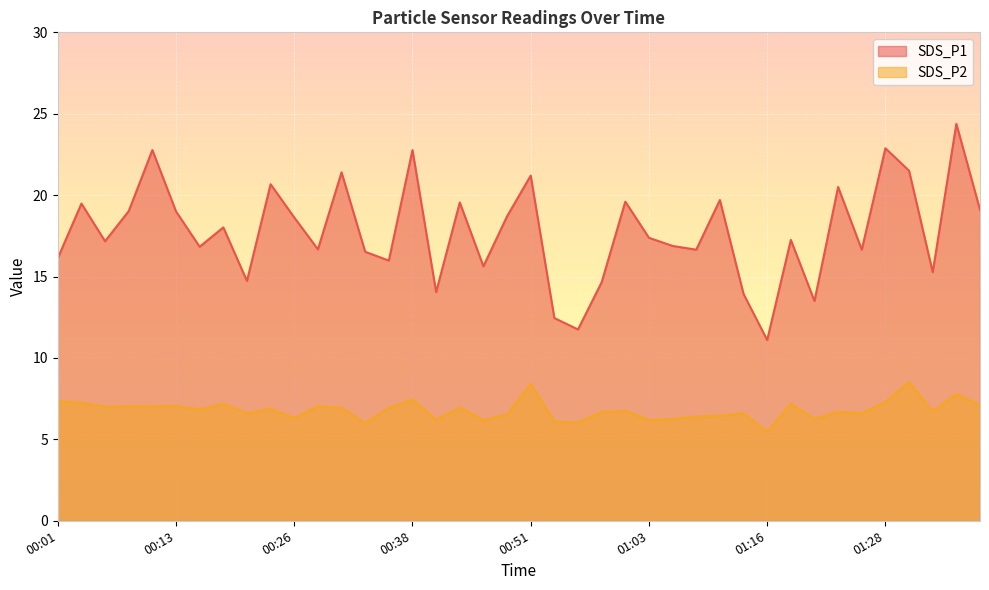

What is the sum of the SDS_P2 values at 01:18 and 00:46?

13.4